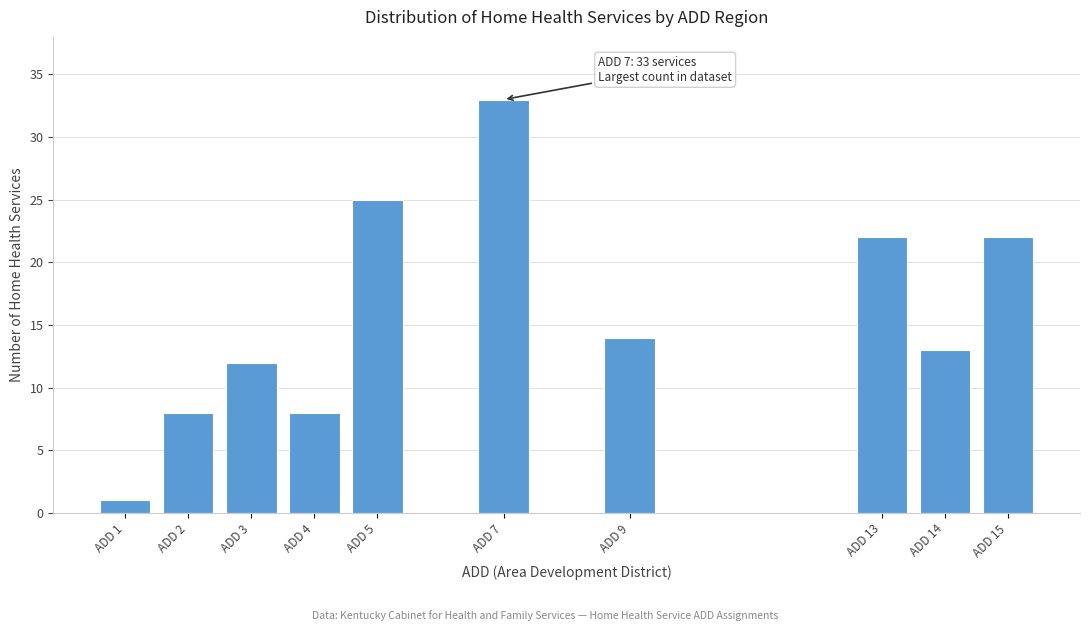

Reading right to left, what are all the values shown in this chart?

ADD 15=22	ADD 14=13	ADD 13=22	ADD 9=14	ADD 7=33	ADD 5=25	ADD 4=8	ADD 3=12	ADD 2=8	ADD 1=1